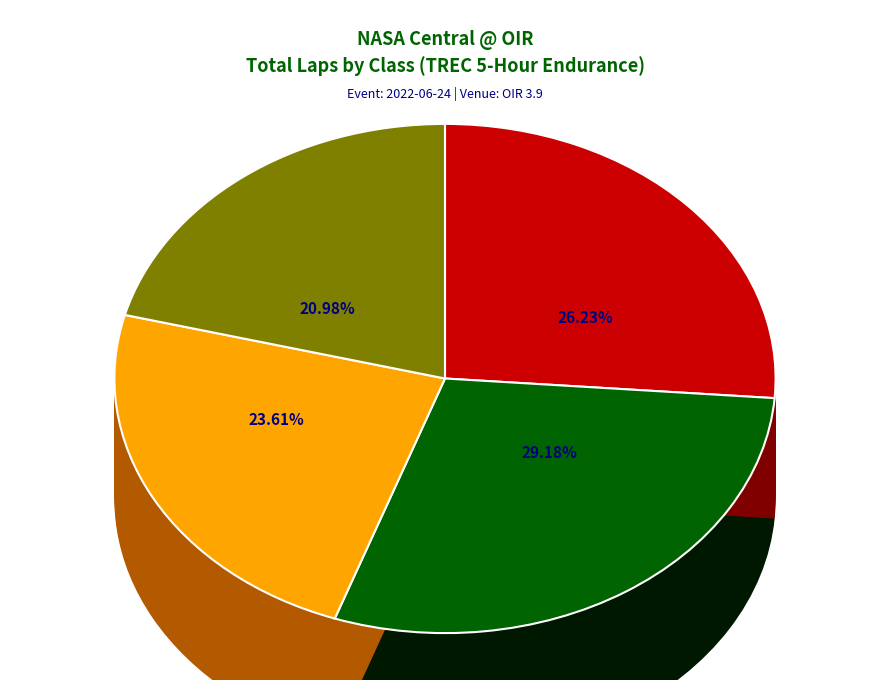

True or false: TREC 4 accounts for 24% of the total.

True